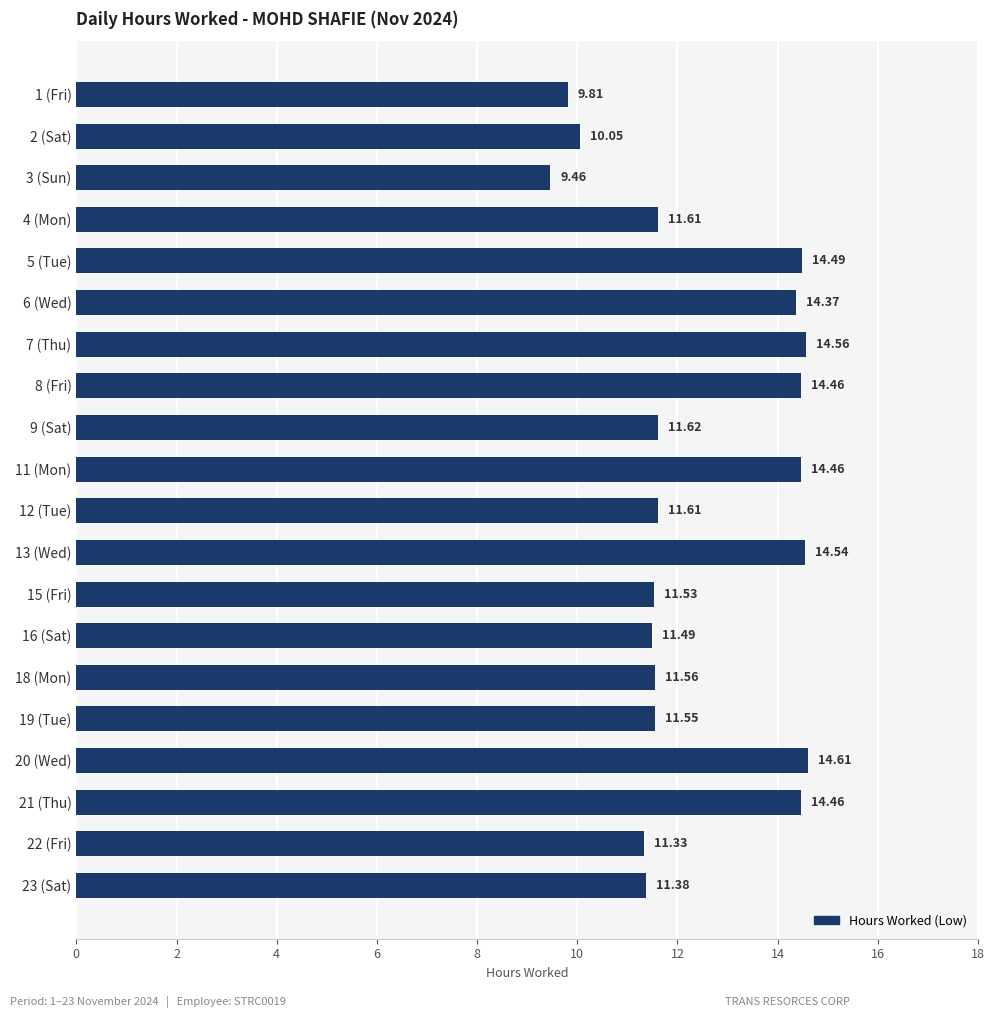

At which category does the chart reach its minimum across all series?

3 (Sun)